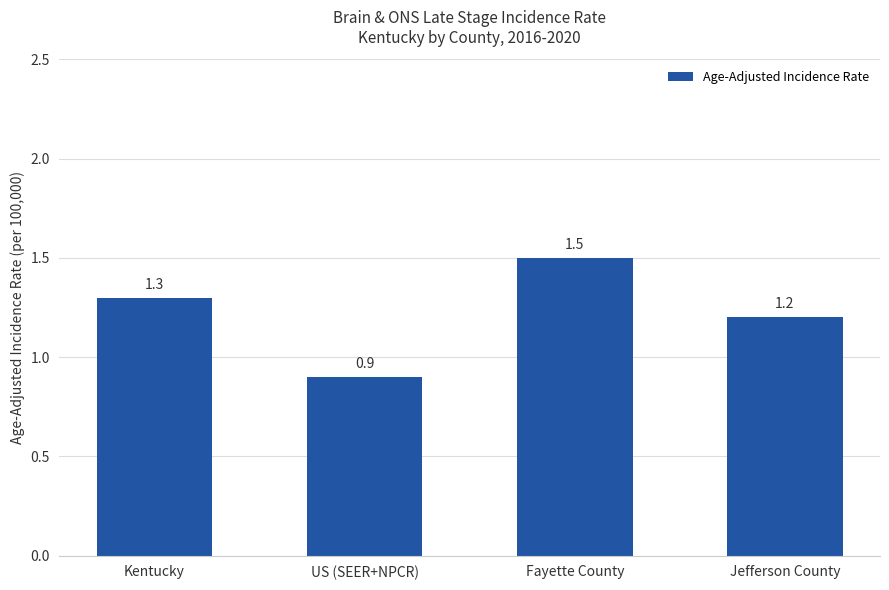

What is the difference between the values at Kentucky and Jefferson County?

0.1